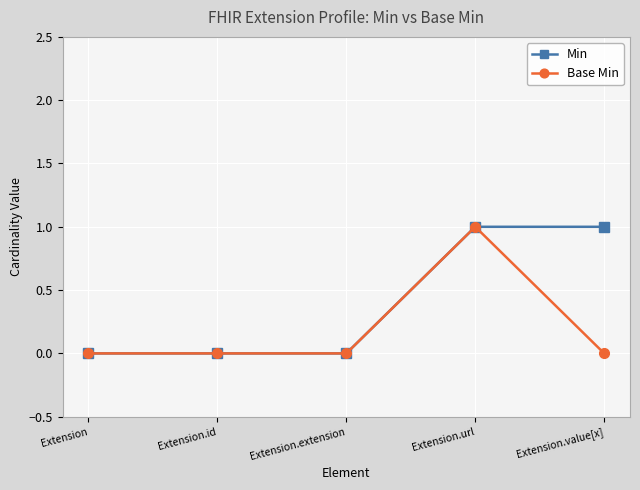

Which category has the highest value in the Base Min series?

Extension.url